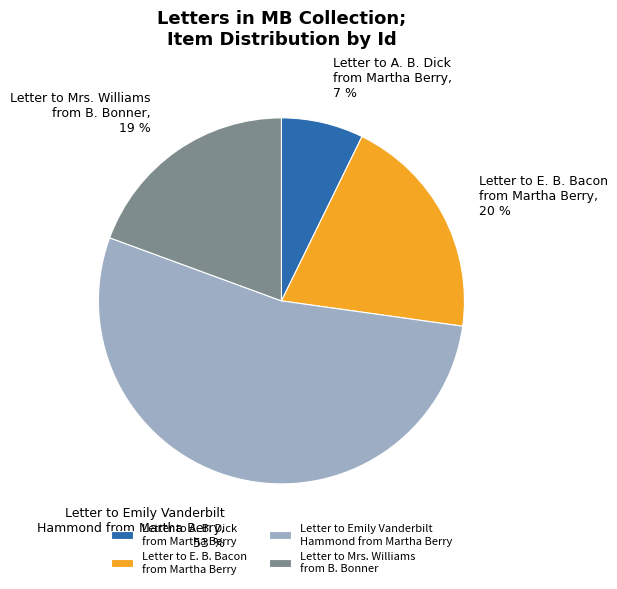

Is there a majority slice in this chart?

Yes